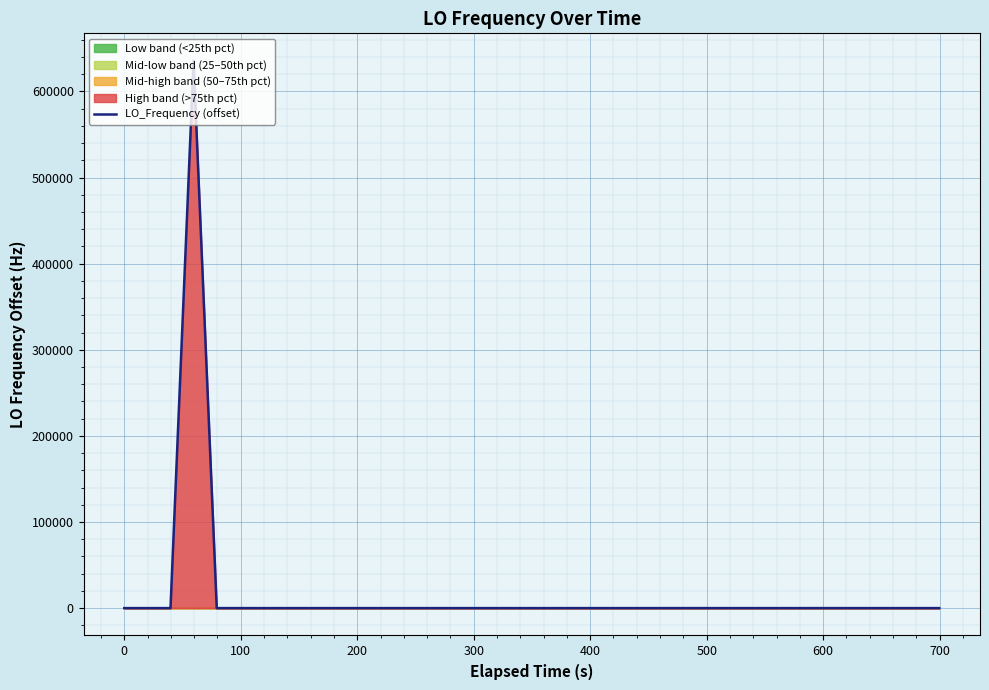

The chart shows a value of 0.6 at 100. True or false?

False